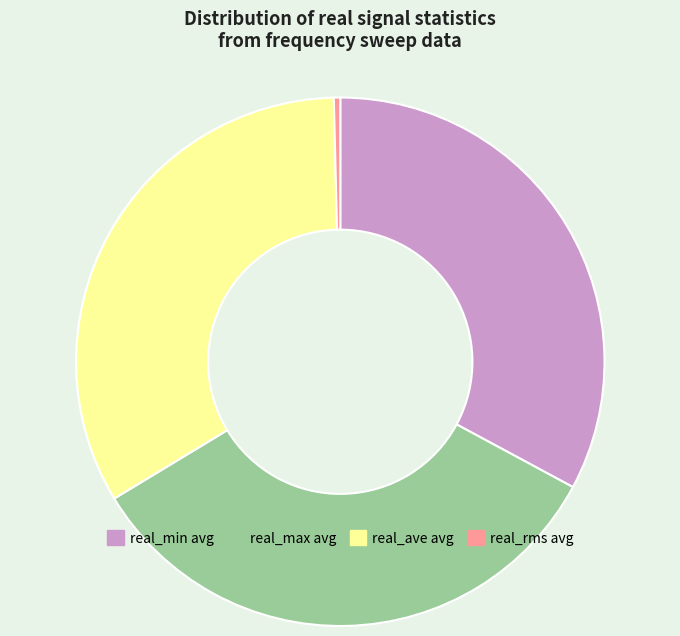

How many segments does this pie chart have?

4